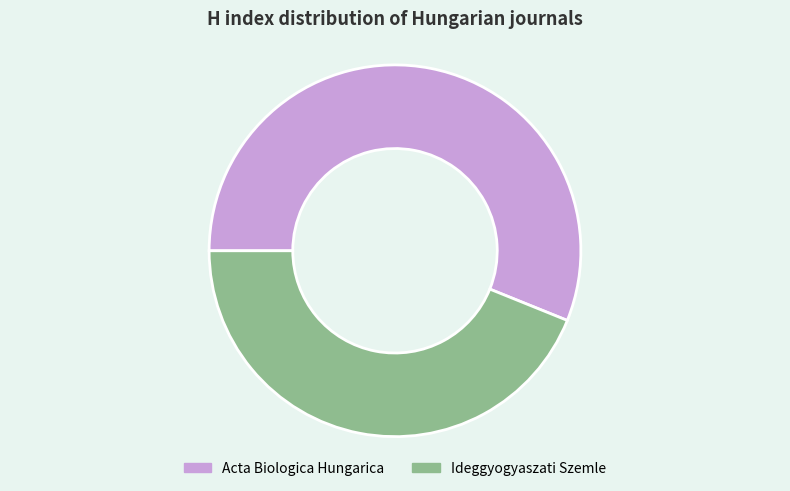

Which has a higher value, Acta Biologica Hungarica or Ideggyogyaszati Szemle?

Acta Biologica Hungarica